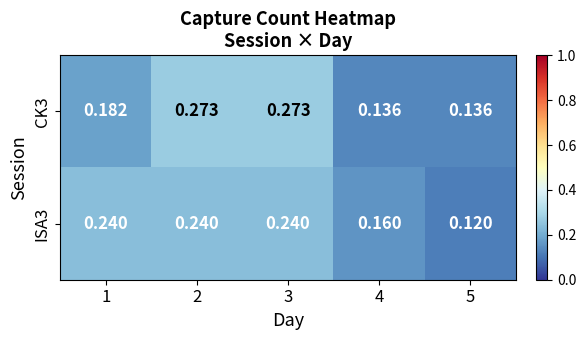

How many series are shown in this chart?

2